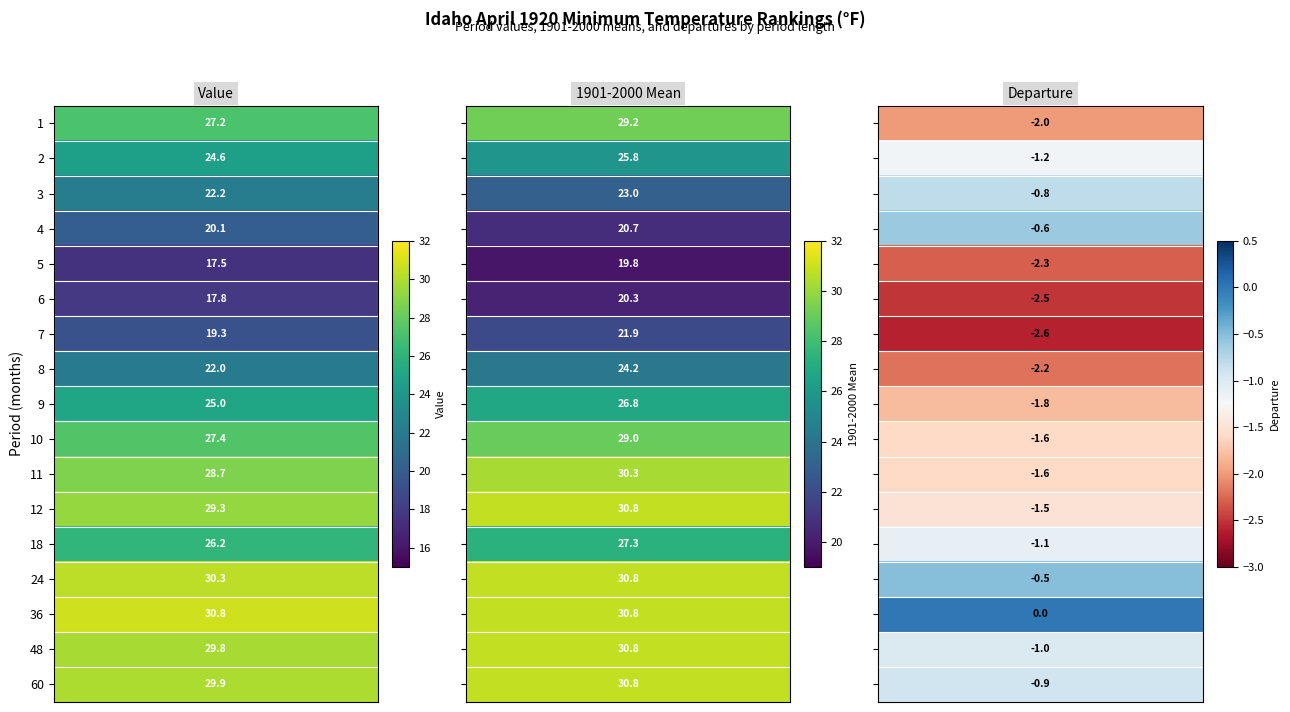

Is it true that Value equals 30.8 at 36?

True